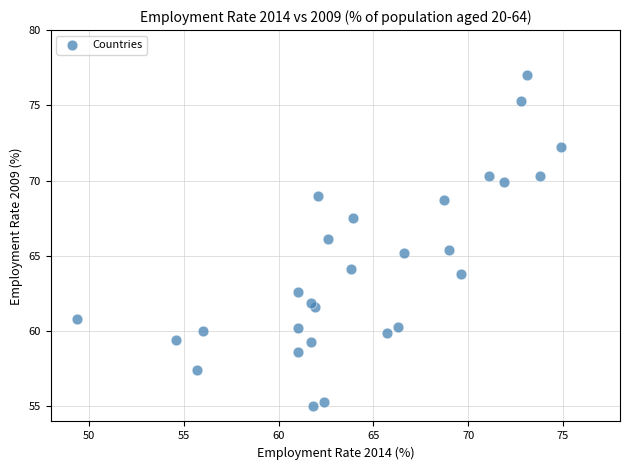

What is the range of Y values (max minus min)?

22.0